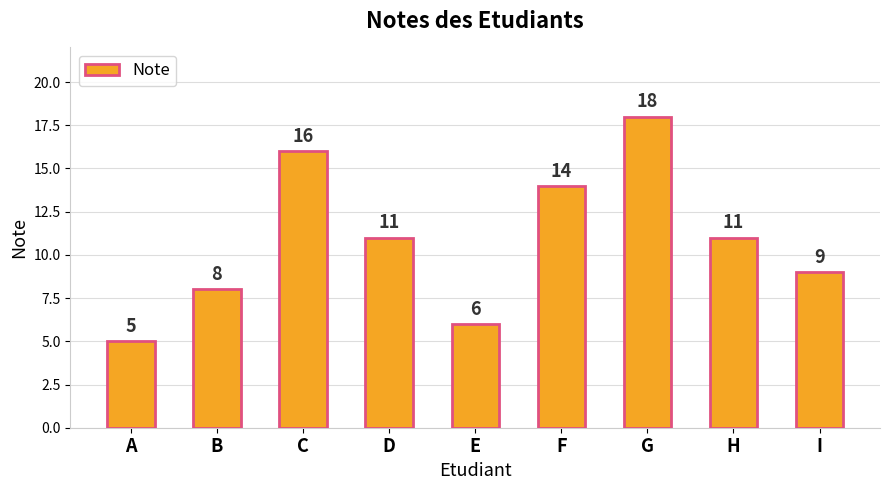

Which label corresponds to the largest value in the chart?

G